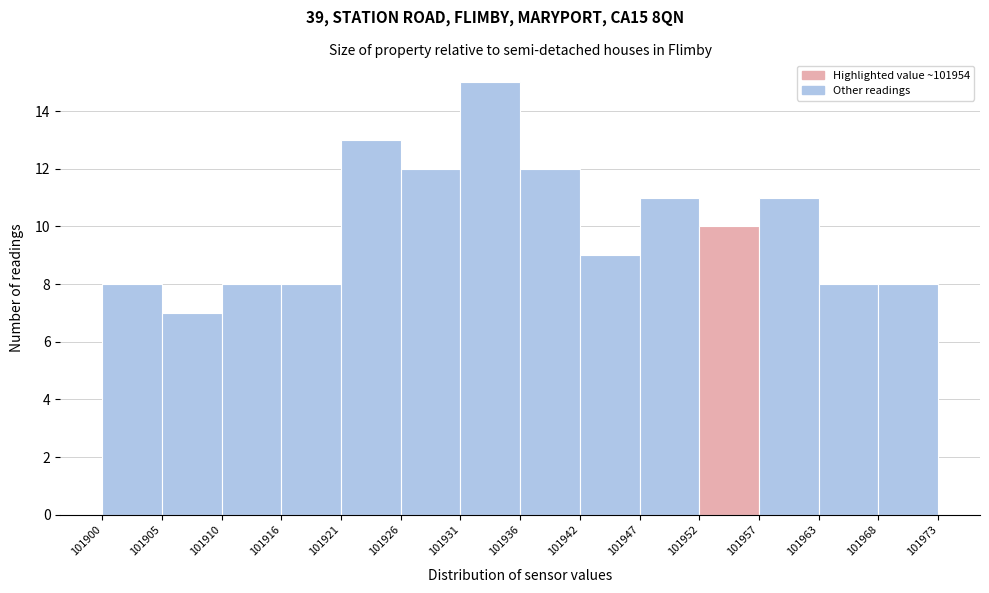

Reading left to right, transcribe this chart: for each bar, give the range it covers on the x-axis and its height. The values are not printed on the chart, so give them approximately, as read against the axis.

101900 to 101905: 8
101905 to 101910: 7
101910 to 101916: 8
101916 to 101921: 8
101921 to 101926: 13
101926 to 101931: 12
101931 to 101936: 15
101936 to 101942: 12
101942 to 101947: 9
101947 to 101952: 11
101952 to 101957: 10
101957 to 101963: 11
101963 to 101968: 8
101968 to 101973: 8